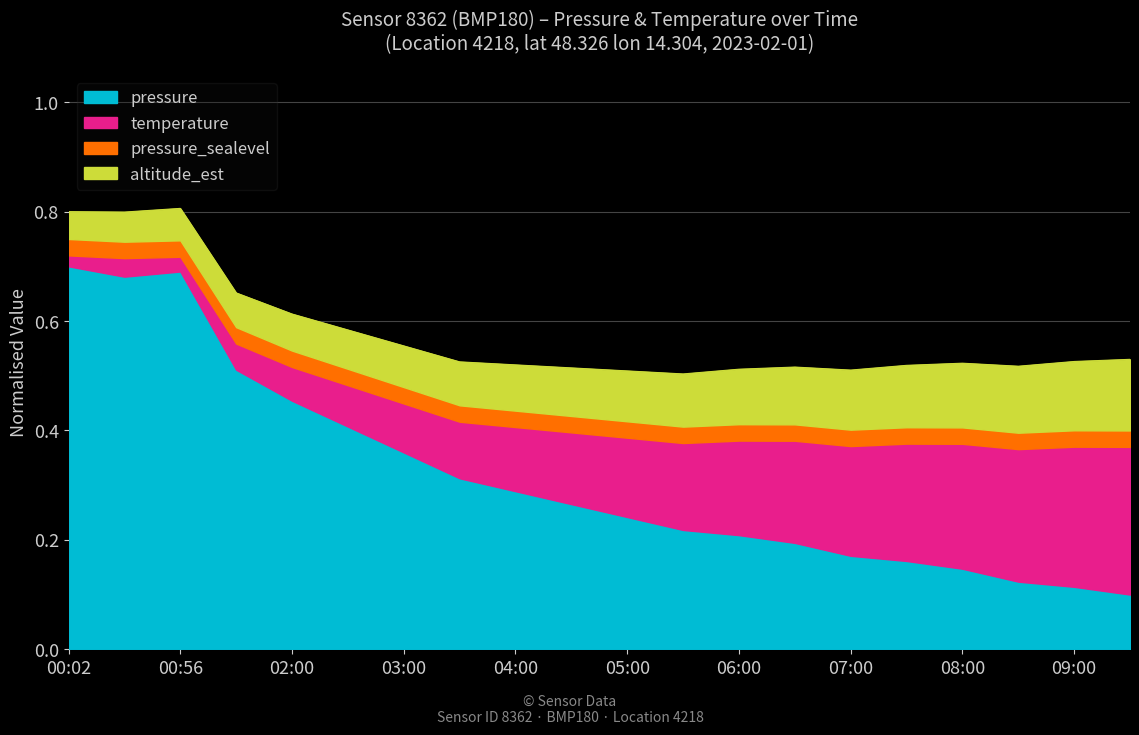

Read the value at 01:29.

0.5